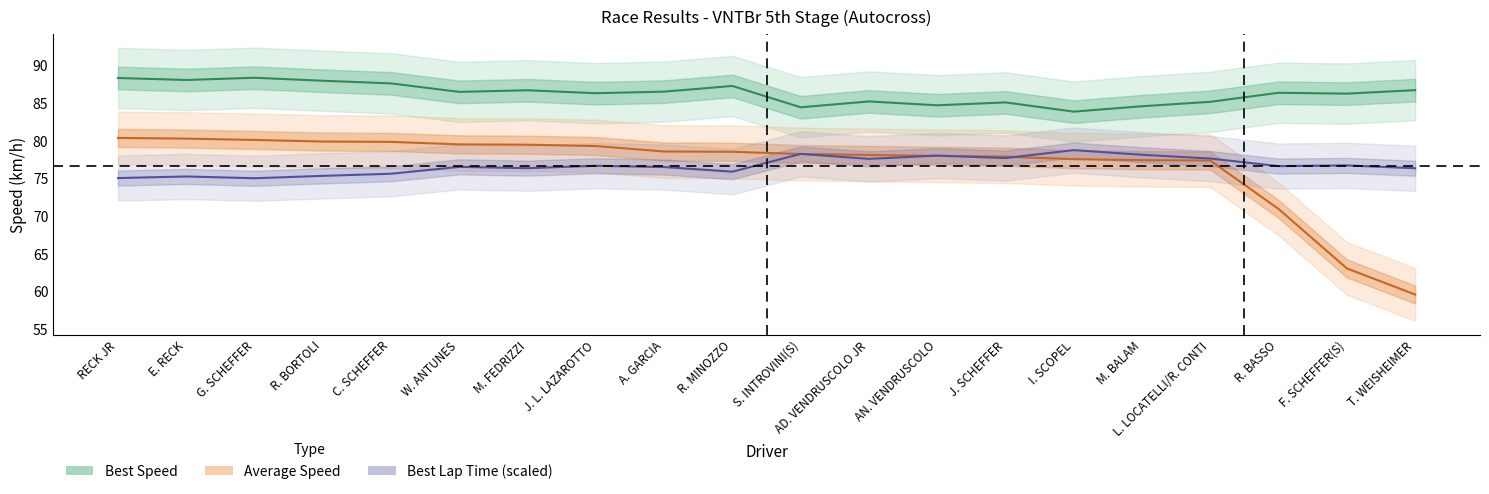

True or false: Average Speed has more than 0 points higher than both neighbors.

False